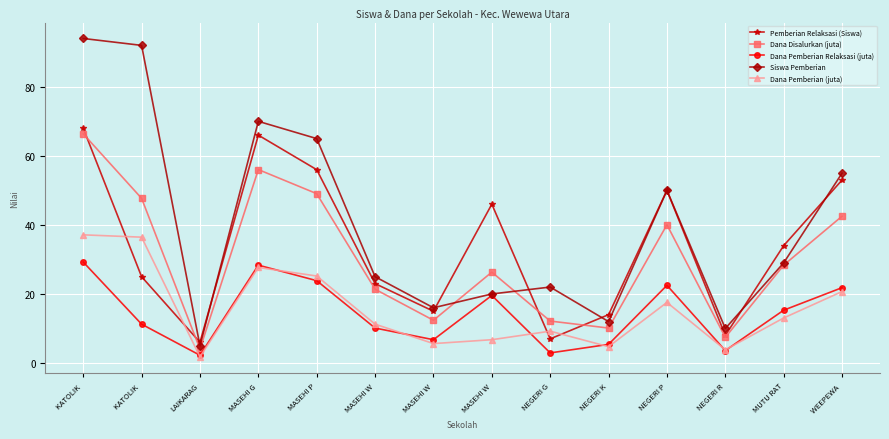

What is the spread (max minus min) of values at KATOLIK ?

64.8